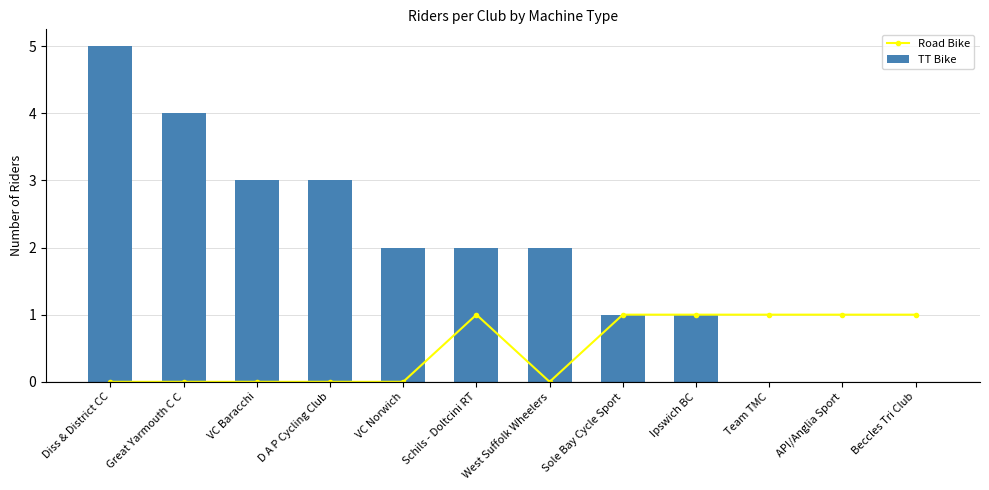

The TT Bike series shows 4 at Great Yarmouth C C. True or false?

True